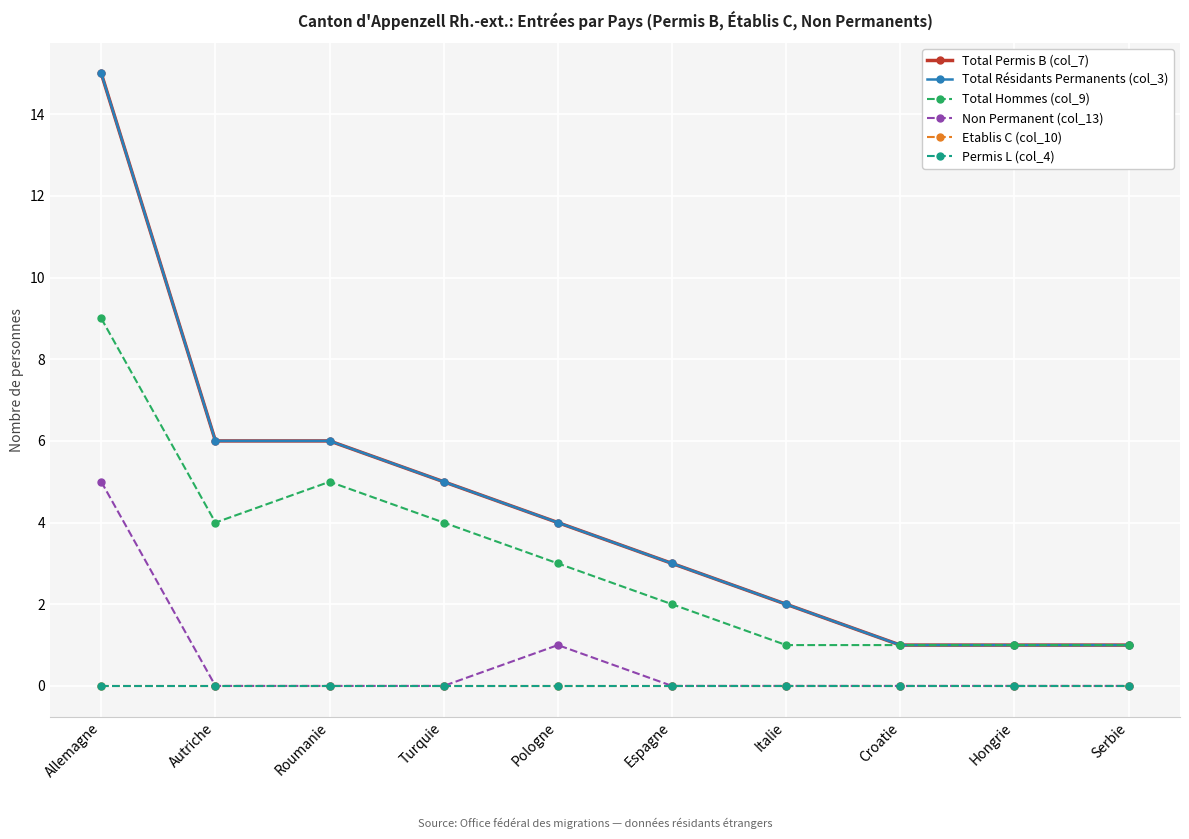

Does the chart have visible grid lines?

Yes